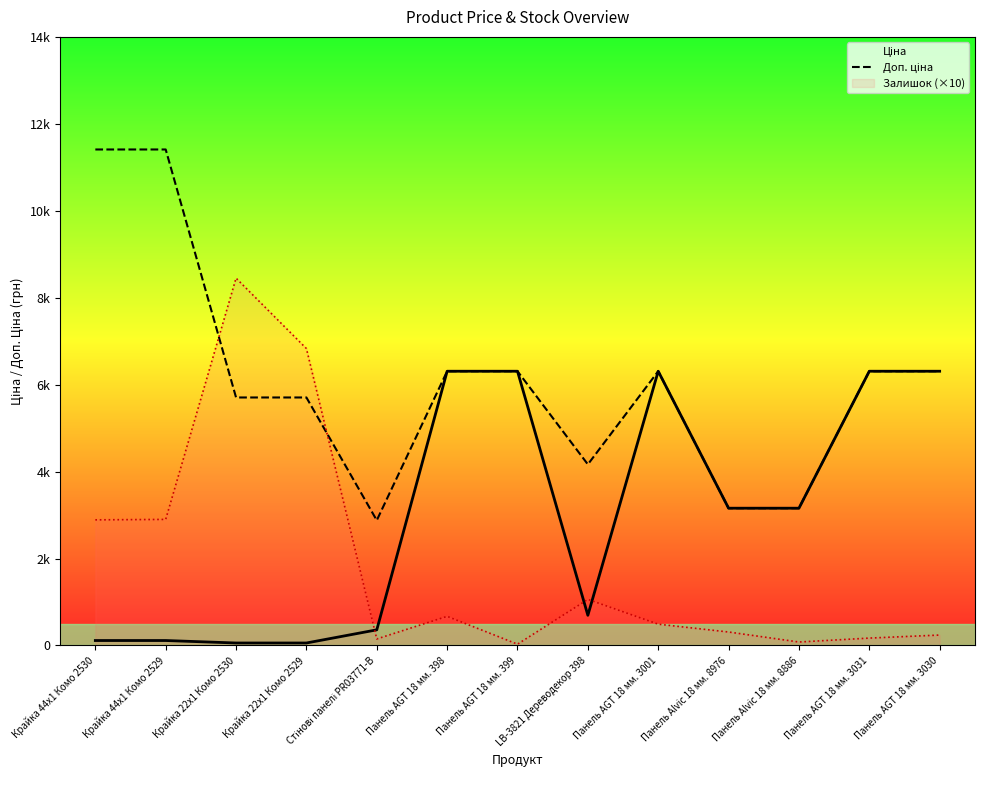

At which category is the sum across all series the highest?

Крайка 44x1 Комо 2529